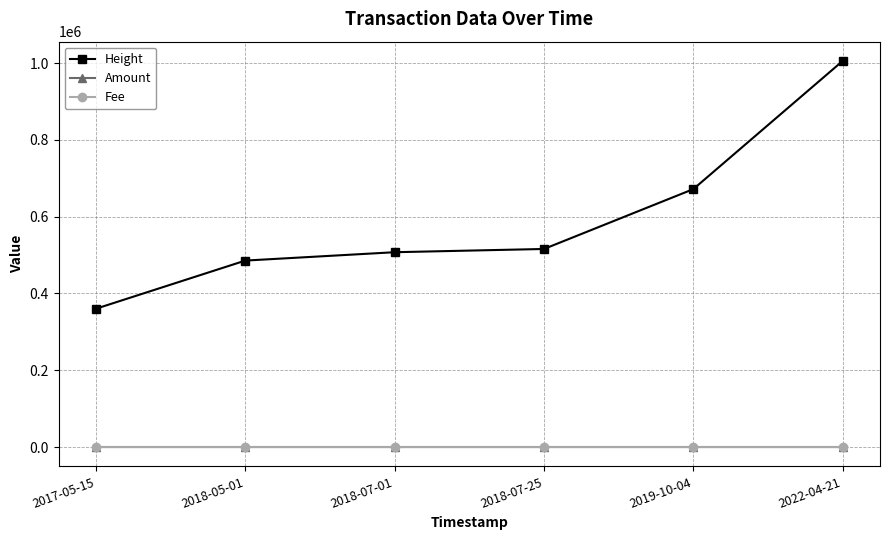

Which series has the largest total across all categories?

Height